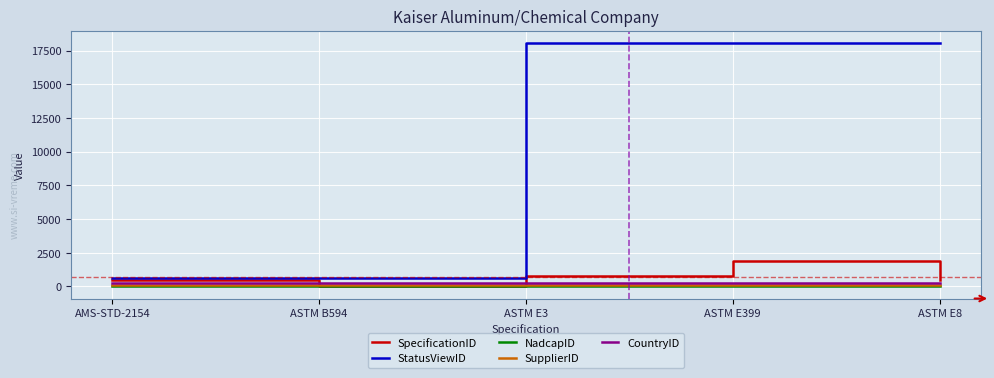

Which series has the widest spread of values?

StatusViewID